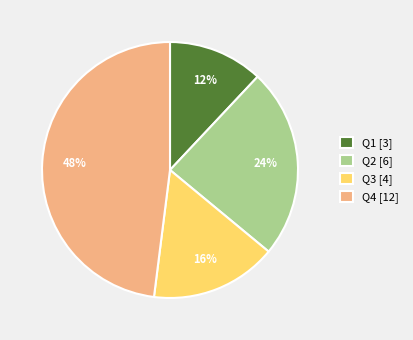

What percentage is the Q2 [6] slice, to the nearest percent?

24%